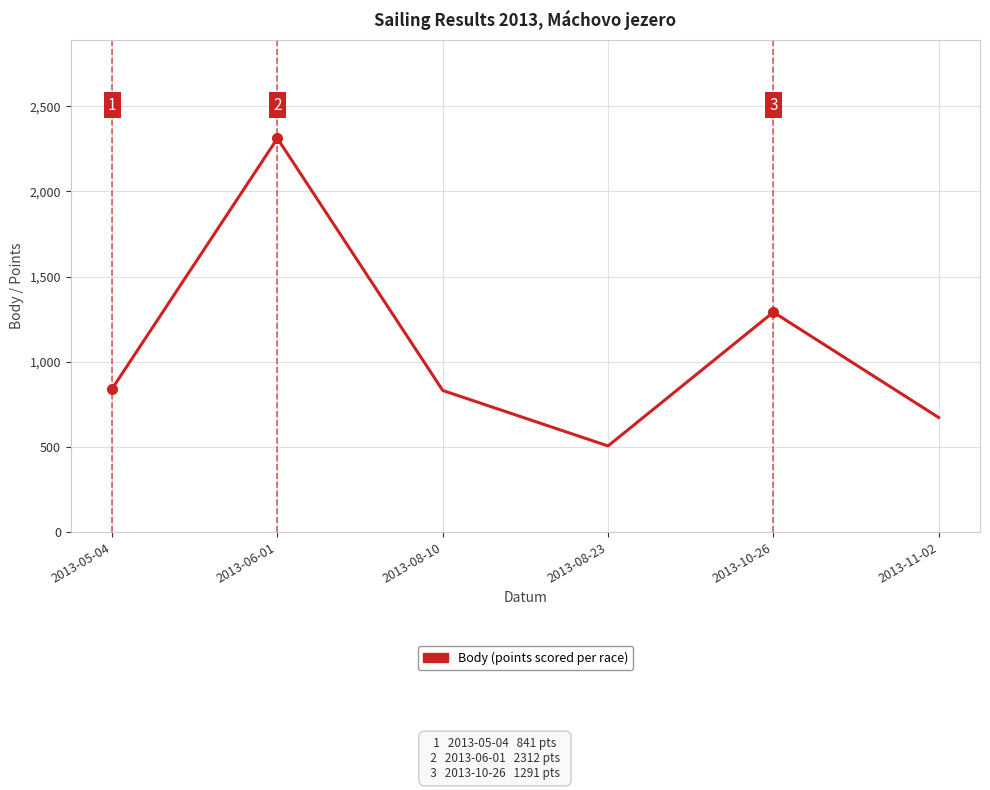

What is the change in value from 2013-05-04 to 2013-08-10?

-10